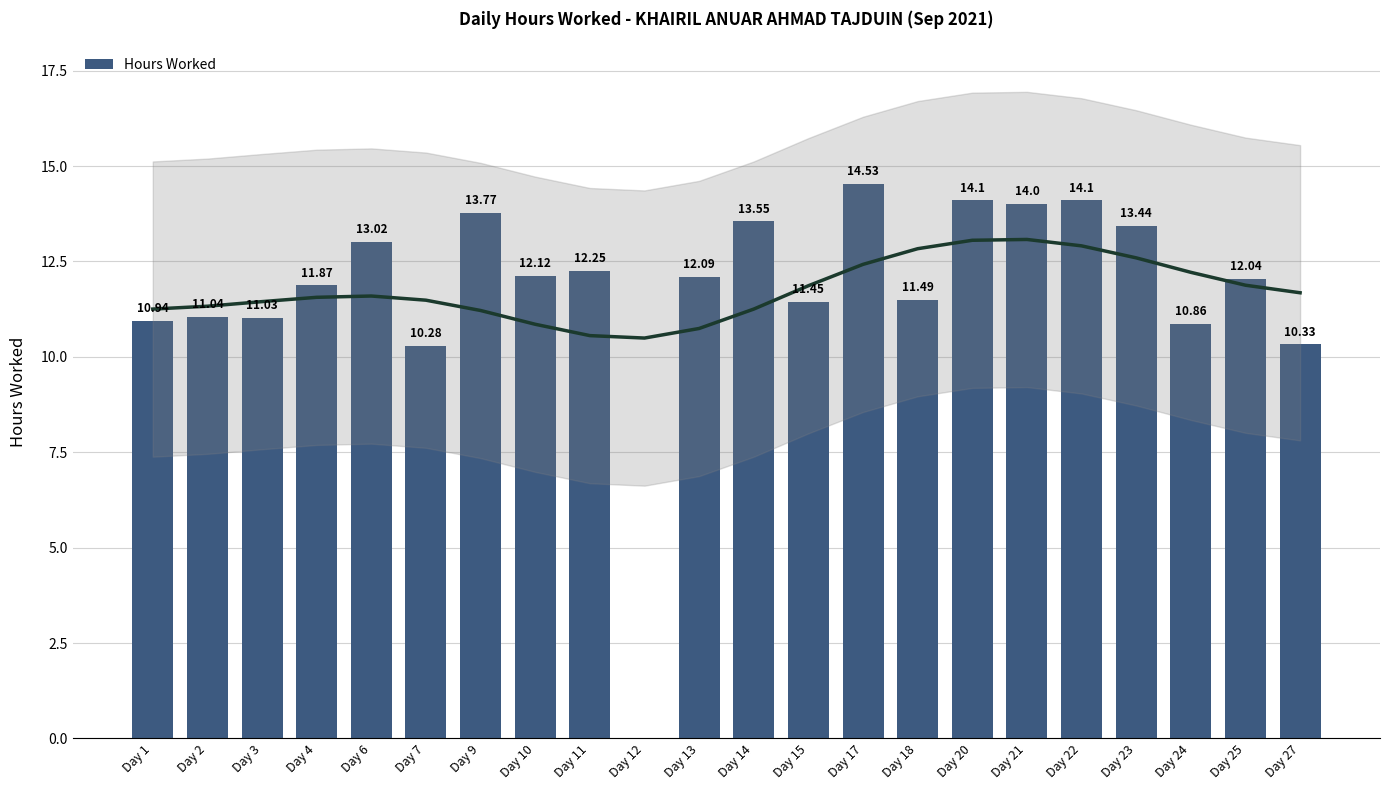

What is the difference between the values at Day 7 and Day 10?

1.8